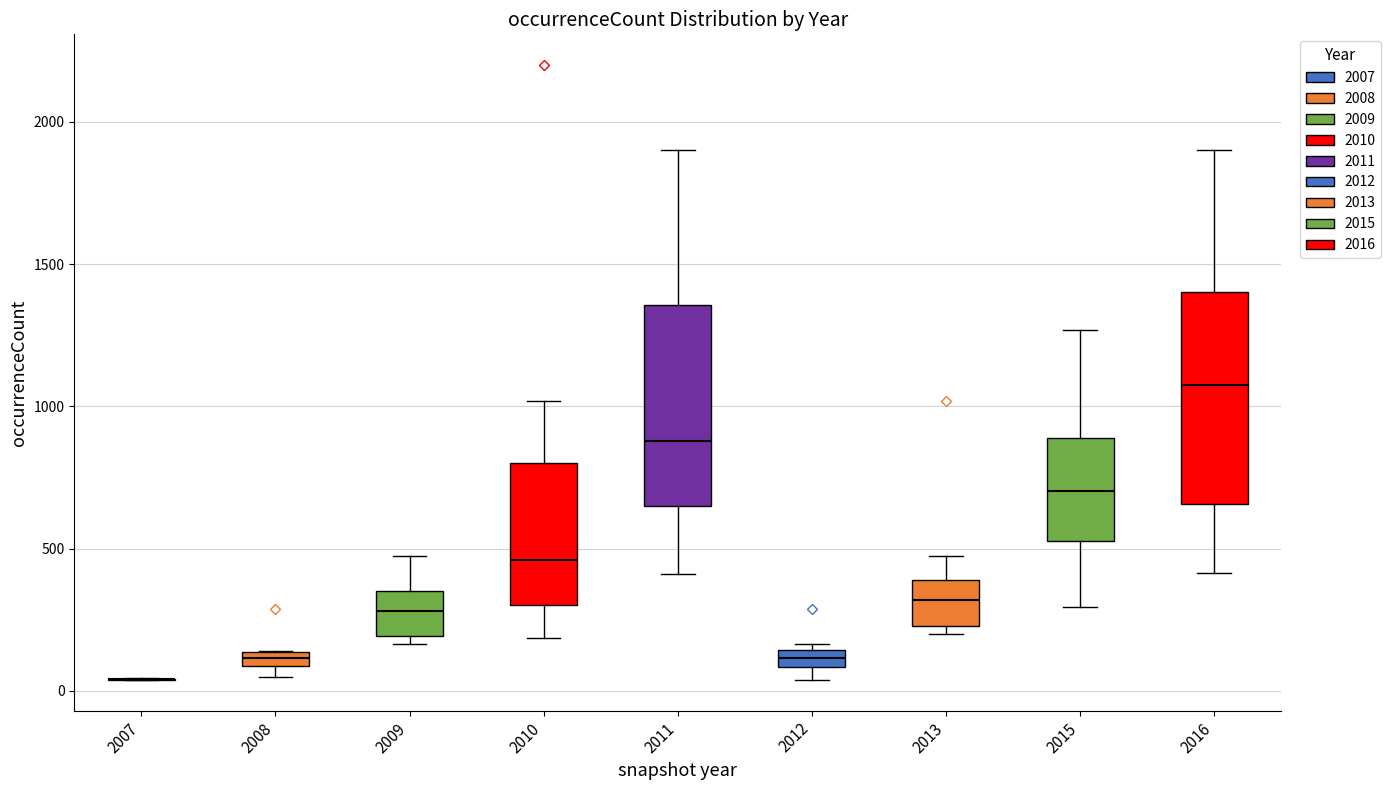

Where does the upper whisker of the box at x = 2015 end on the y-axis? The values are not printed on the chart, so give them approximately, as read against the axis.

1250